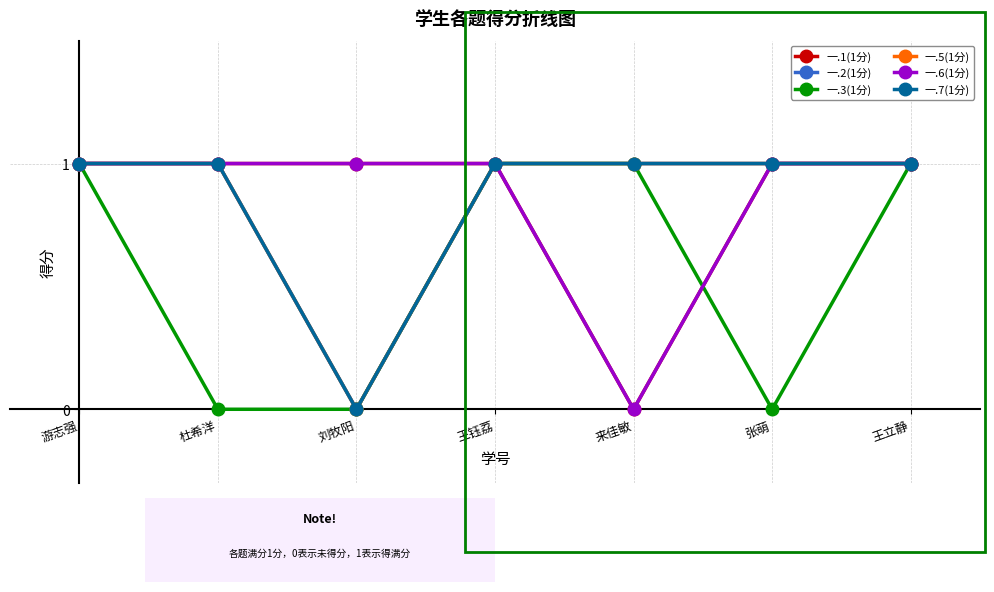

Where is the first local minimum for 一.3(1分)?

张萌